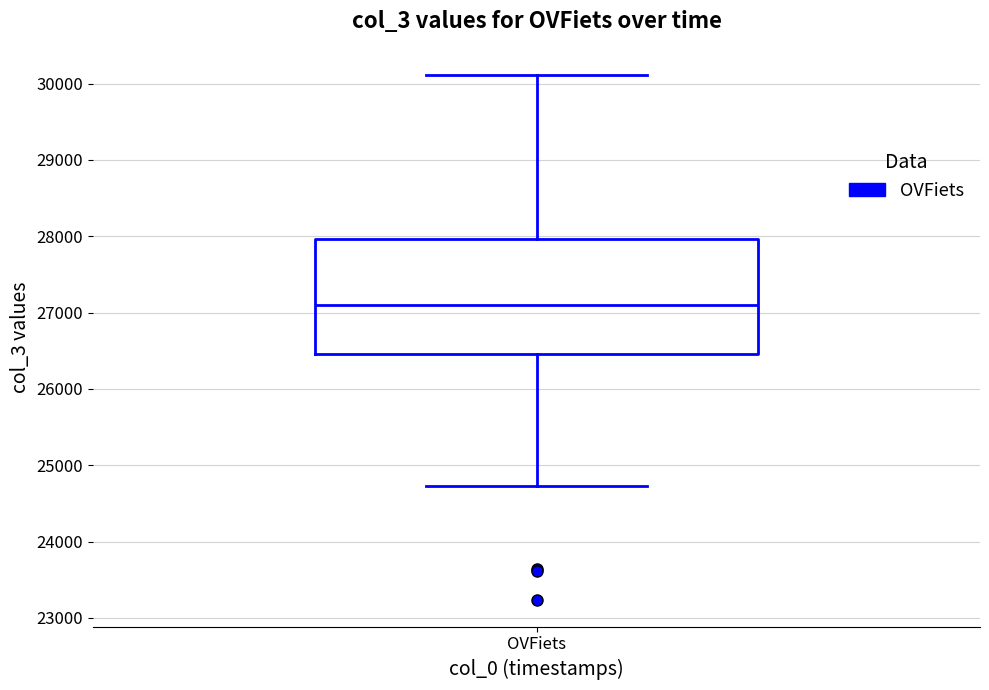

Read this box plot against the y-axis: the position of the median line, the range covered by the box, and the ends of both whiskers. The values are not printed on the chart, so give them approximately, as read against the axis.

median 27100, box 26500 to 28000, whiskers 24700 to 30100